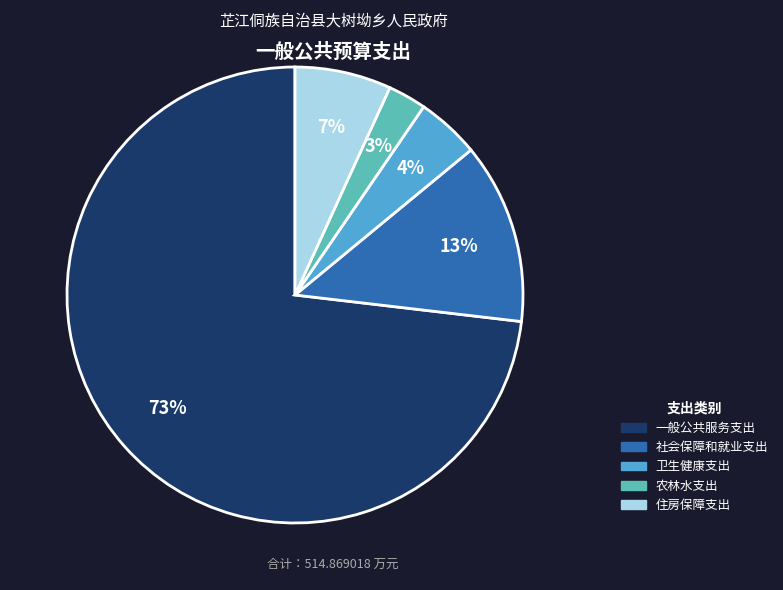

Which slice is the largest?

一般公共服务支出